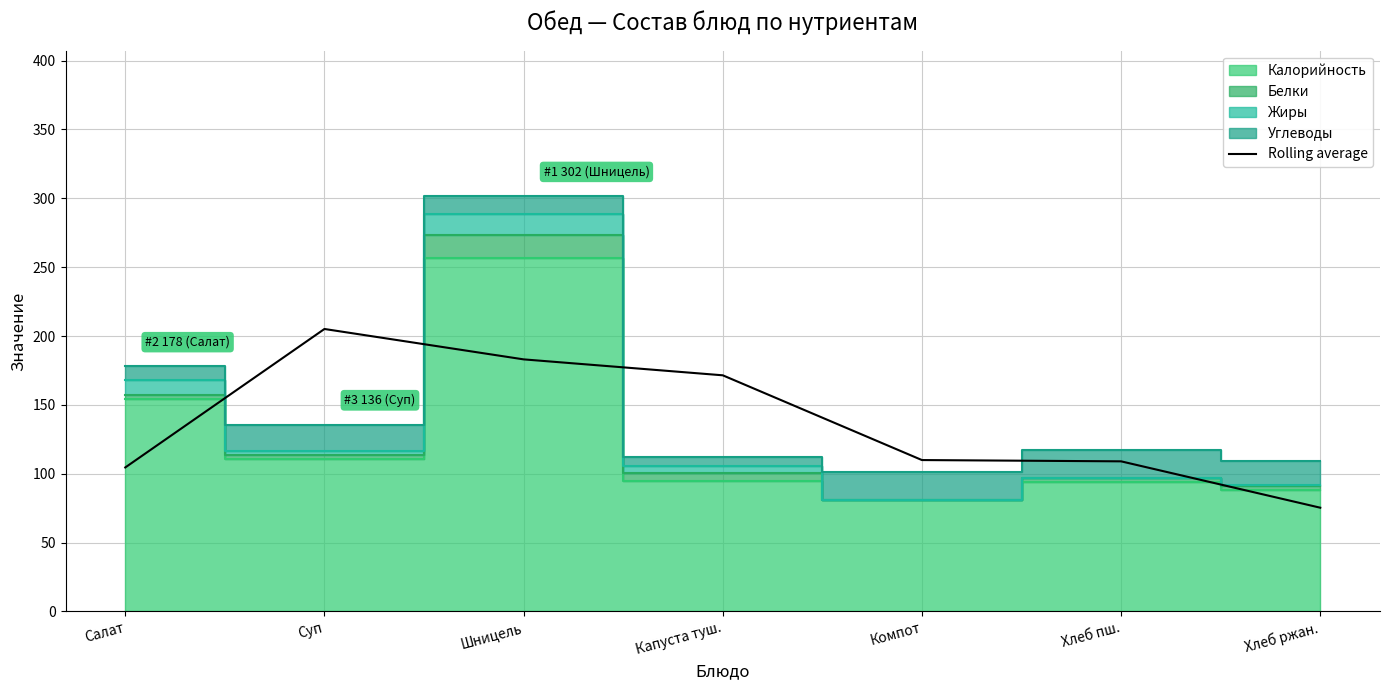

The value of Rolling average at Шницель is 277.7. True or false?

False